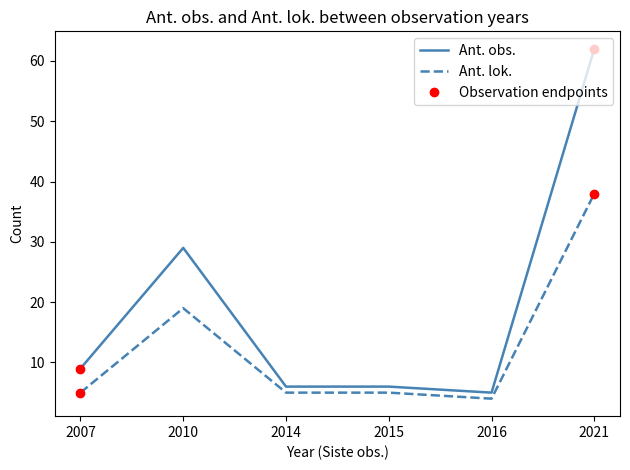

The value of Ant. obs. at 2007 is 13. True or false?

False